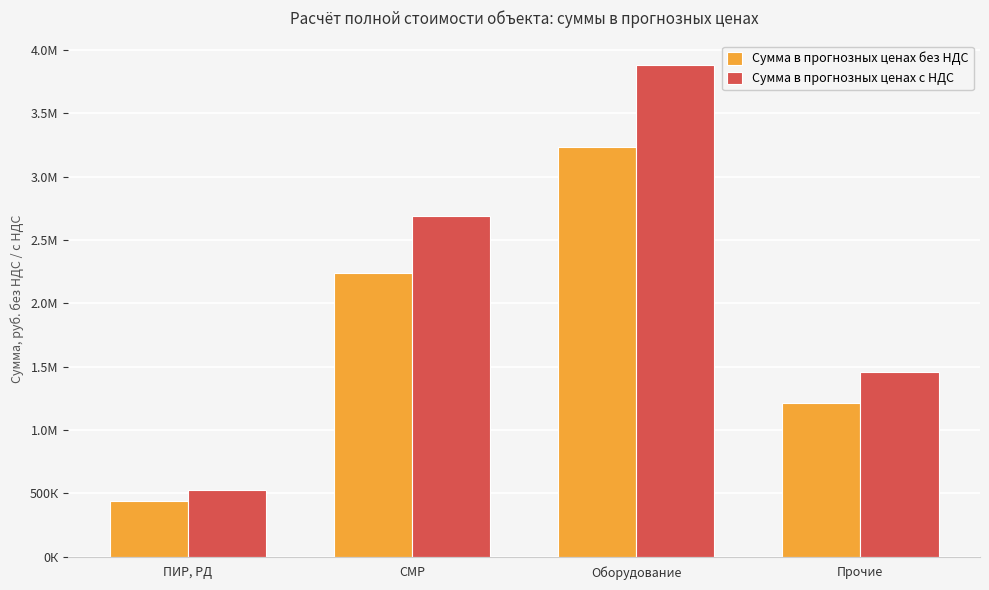

Reading left to right, list all the values displayed in this chart.

Сумма в прогнозных ценах без НДС: 441269.0	2238385.2	3235652.9	1215004.1
Сумма в прогнозных ценах с НДС: 529522.9	2686062.3	3882783.5	1458004.9